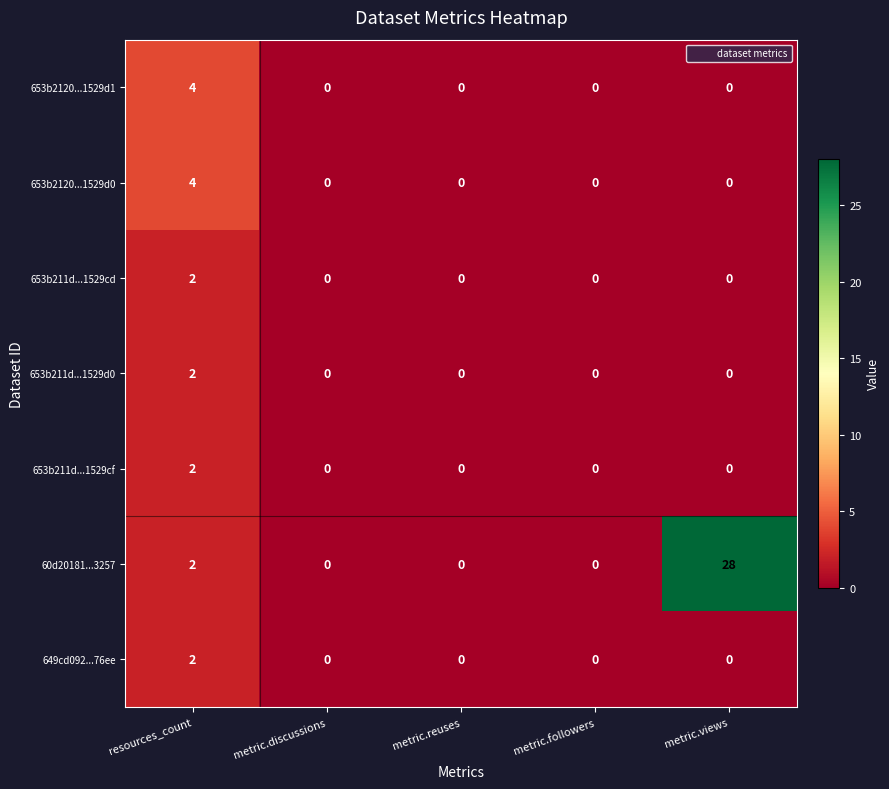

Which series has the widest spread of values?

60d20181...3257